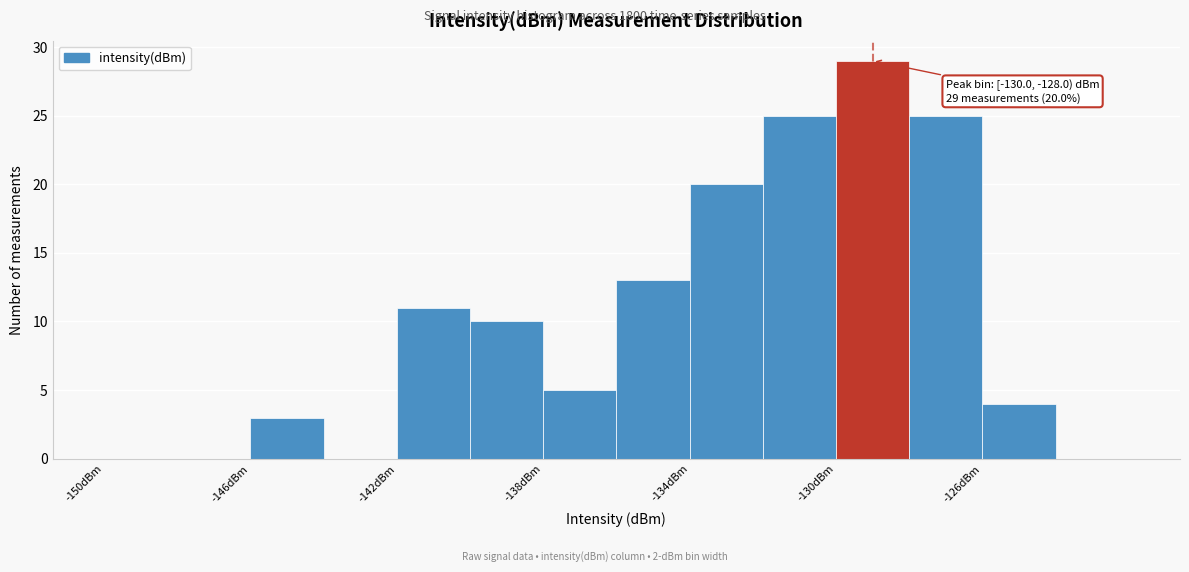

Over which range of the x-axis is the bar tallest?

-130 to -128